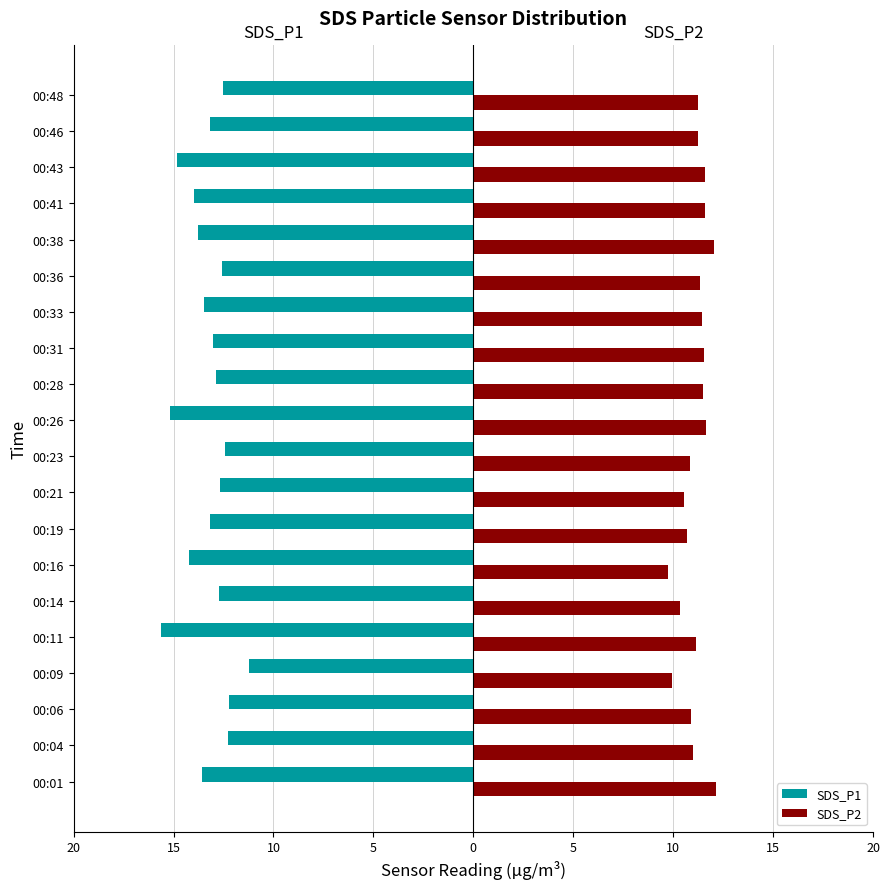

What are all the series names shown in the legend?

SDS_P1, SDS_P2